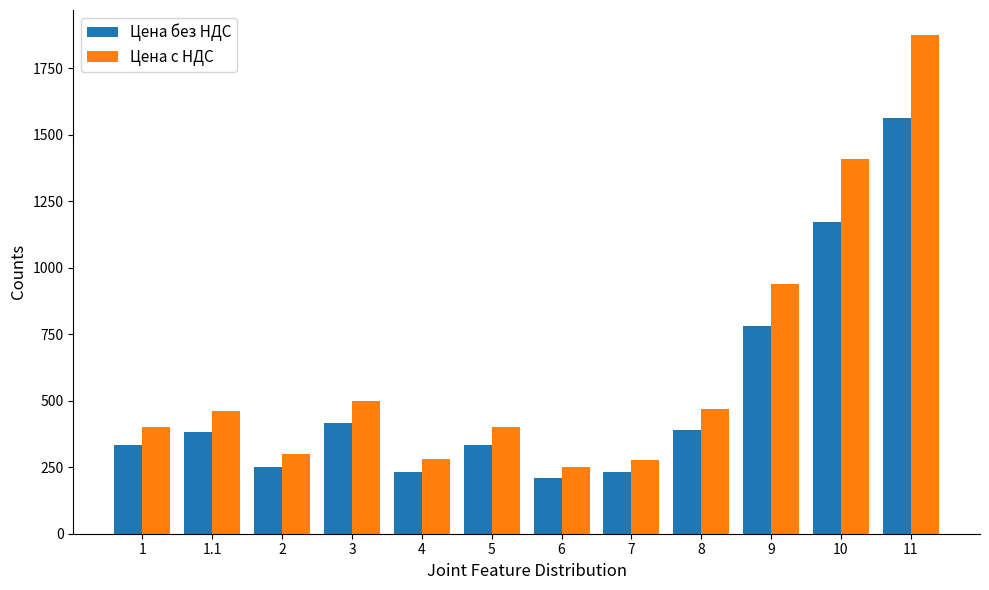

What is the value of the Цена без НДС bar at the 9th from the left?

390.0